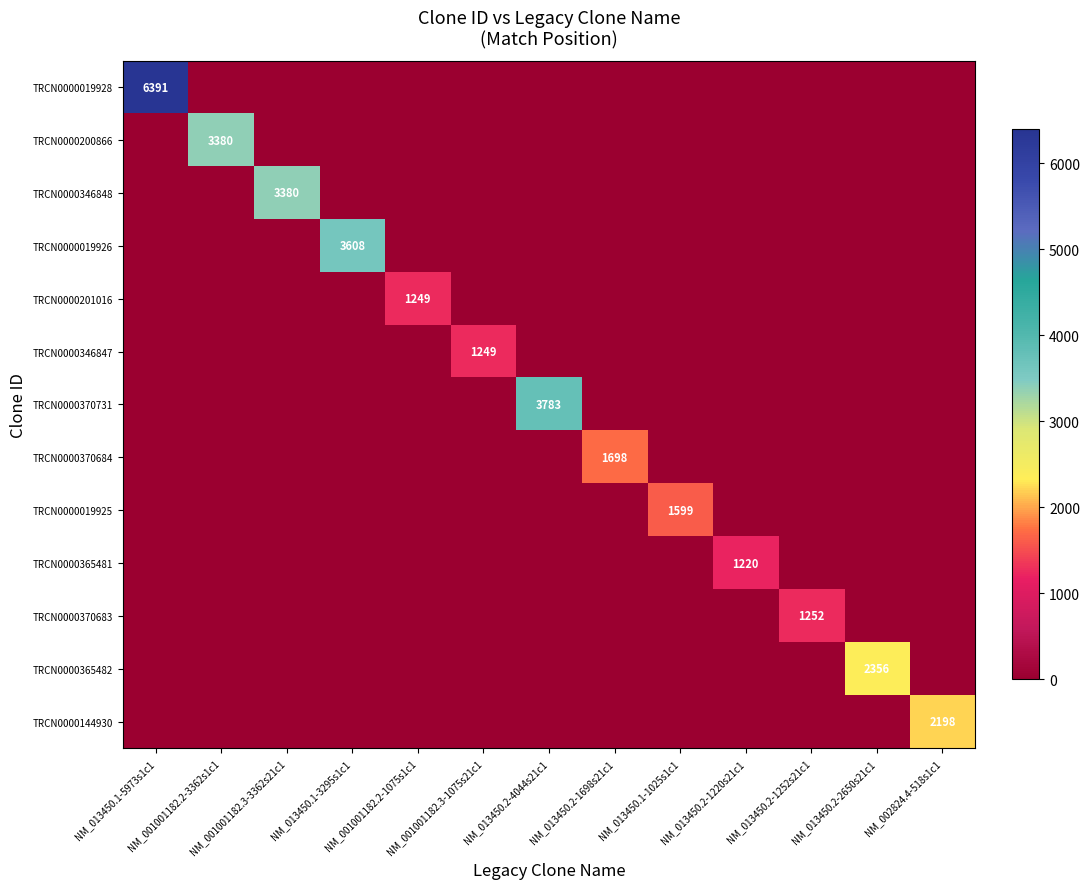

At which category is the sum across all series the highest?

NM_013450.1-5973s1c1